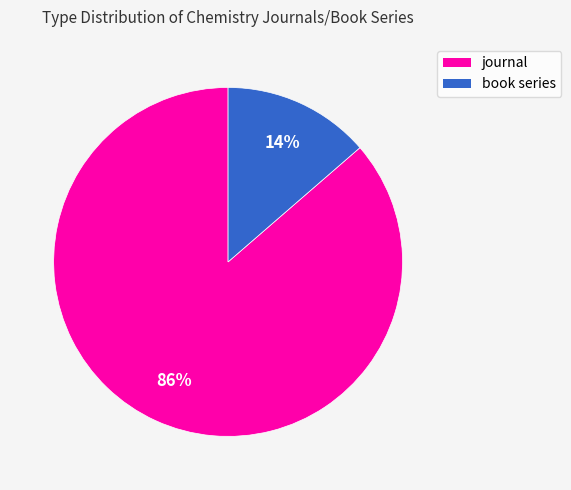

The journal slice represents 86% of the pie. True or false?

True